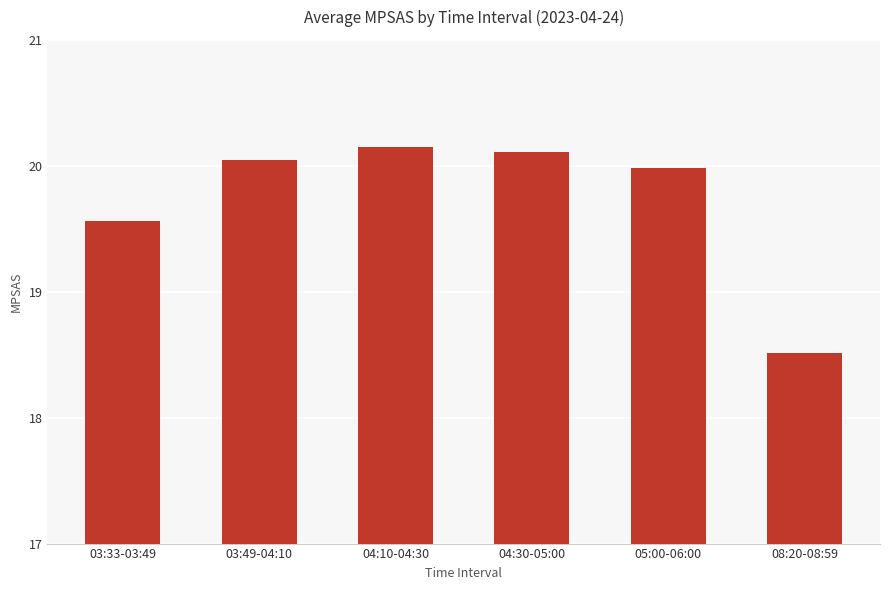

What is the sum of the values at 04:30-05:00 and 05:00-06:00?

40.1